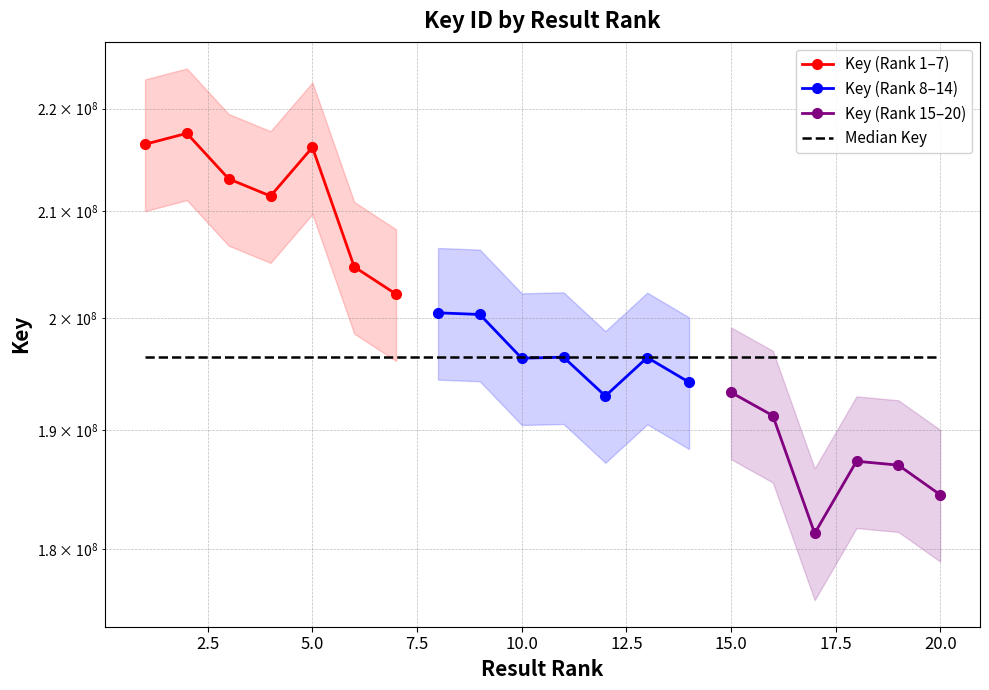

At how many categories does at least one series exceed 207641084?

5